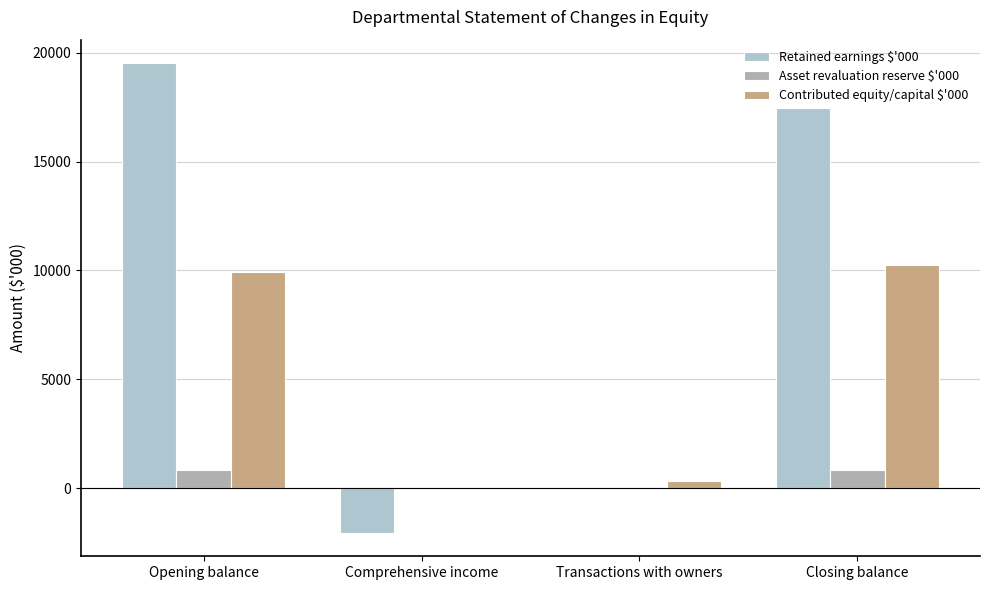

What is the label of the 4th bar from the left?

Closing balance